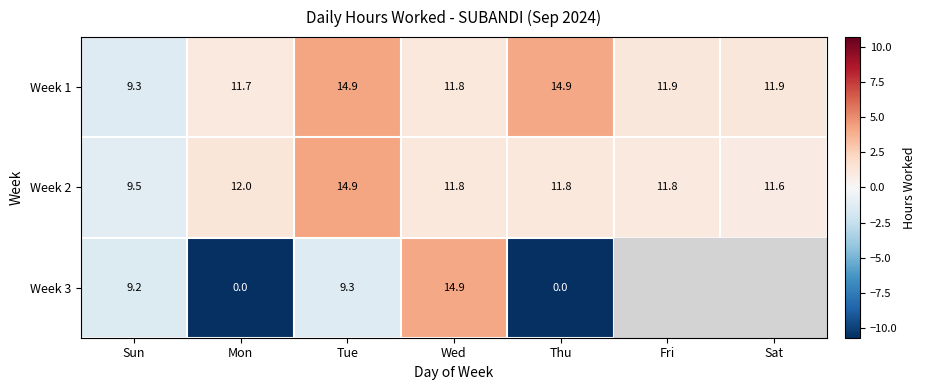

Where does the Week 1 series first go above 11?

Mon